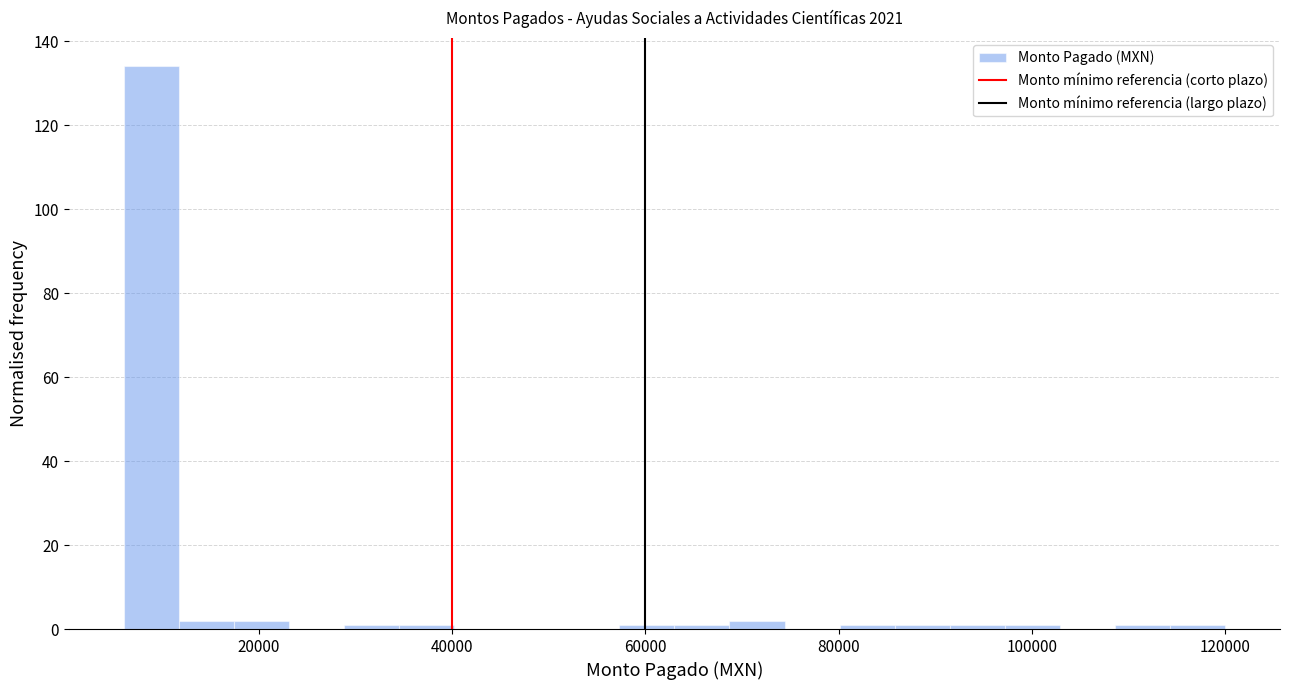

Around what value on the x-axis is the tallest bar? Give the approximate position of its centre, as read against the axis.

8000